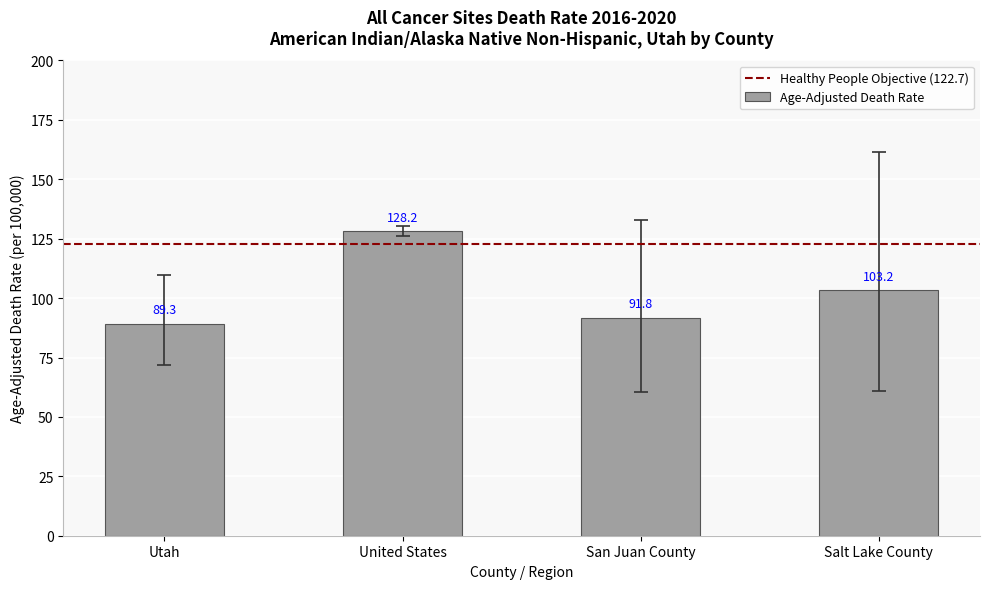

What is the change in value from Utah to Salt Lake County?

+13.9